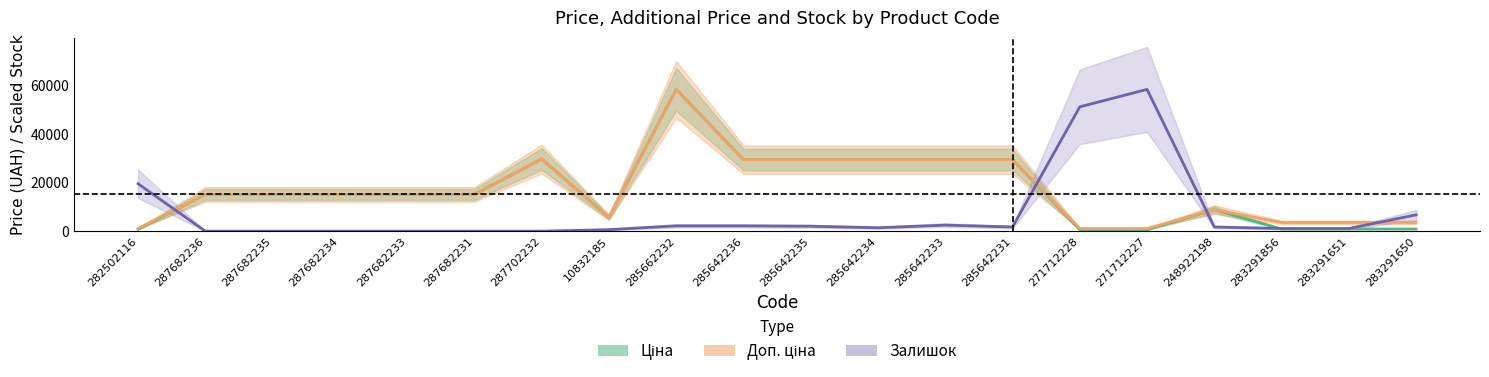

What is the value of the Ціна point at the 1st from the left?

818.5